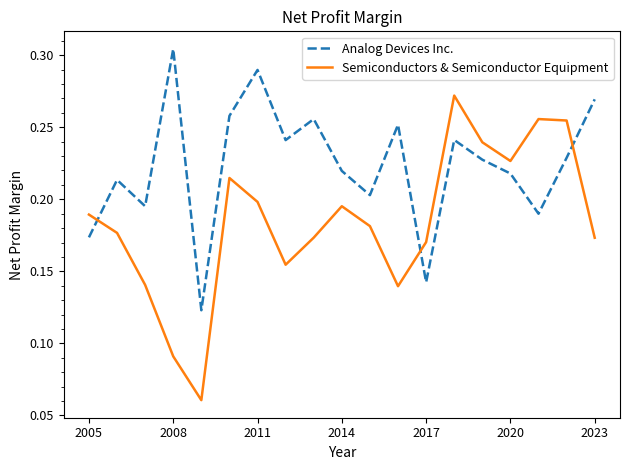

Which series has the largest total across all categories?

Analog Devices Inc.